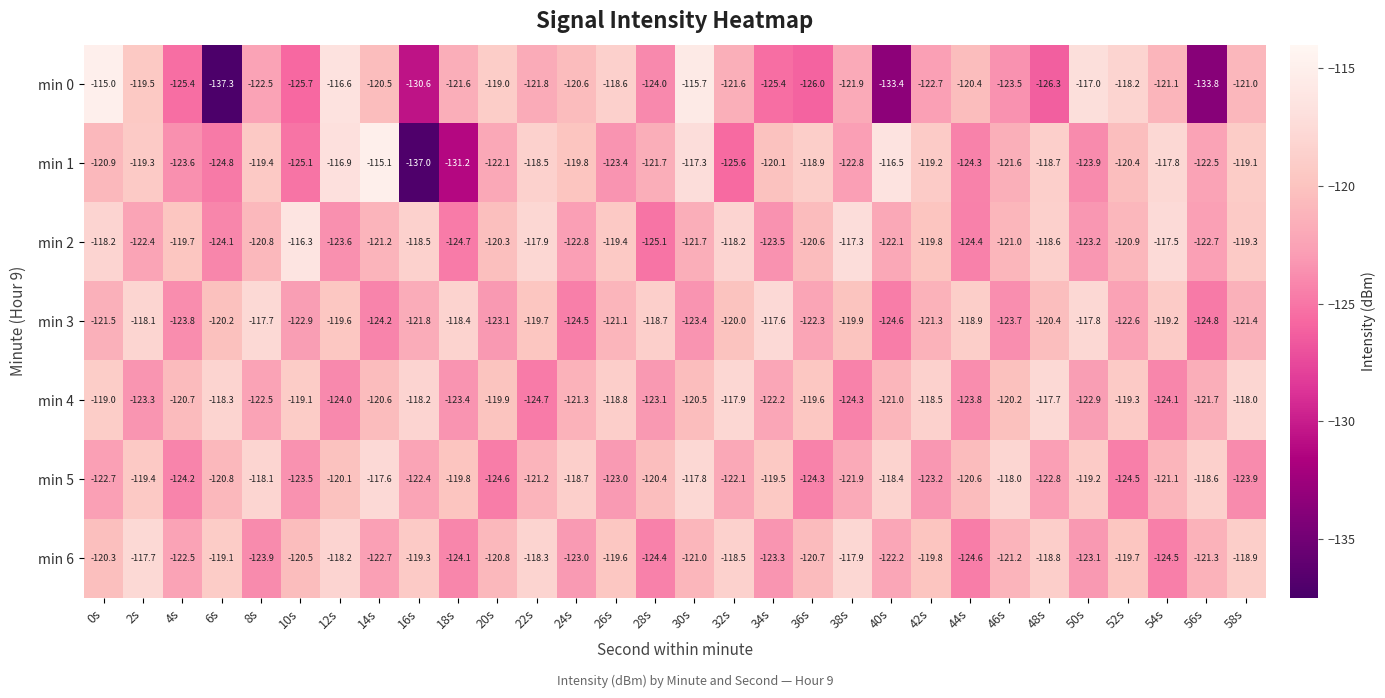

What is the total value across all series at 30s?

-837.4